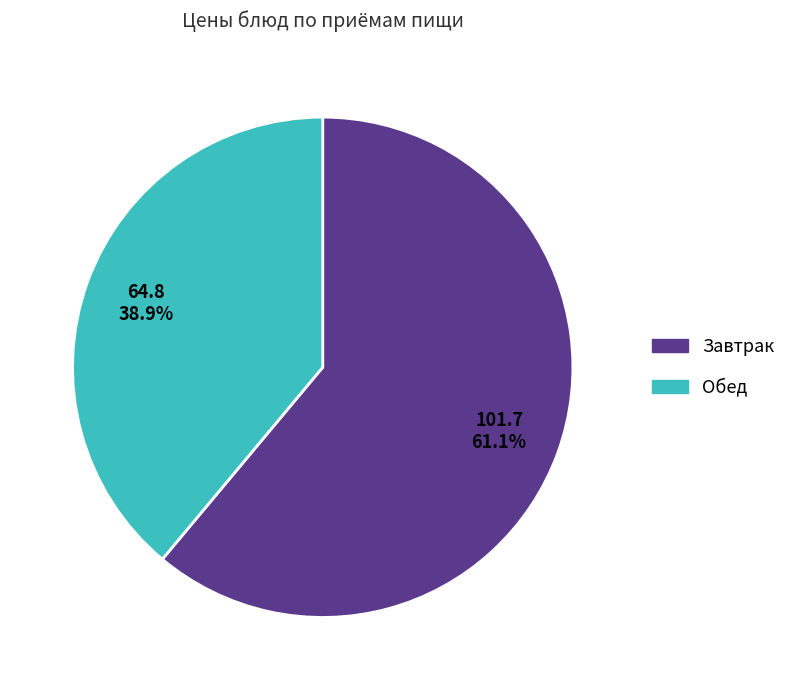

Which has a higher value, Завтрак or Обед?

Завтрак